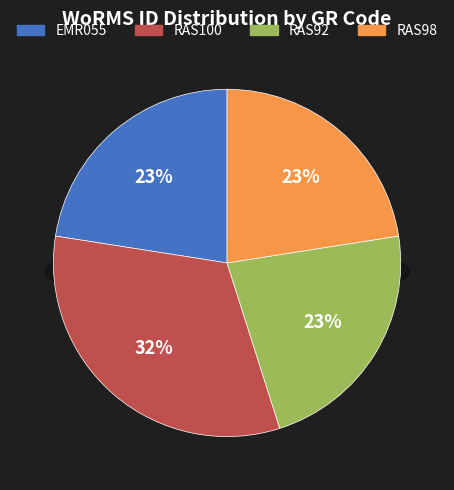

What is the smallest slice in the pie chart?

RAS98